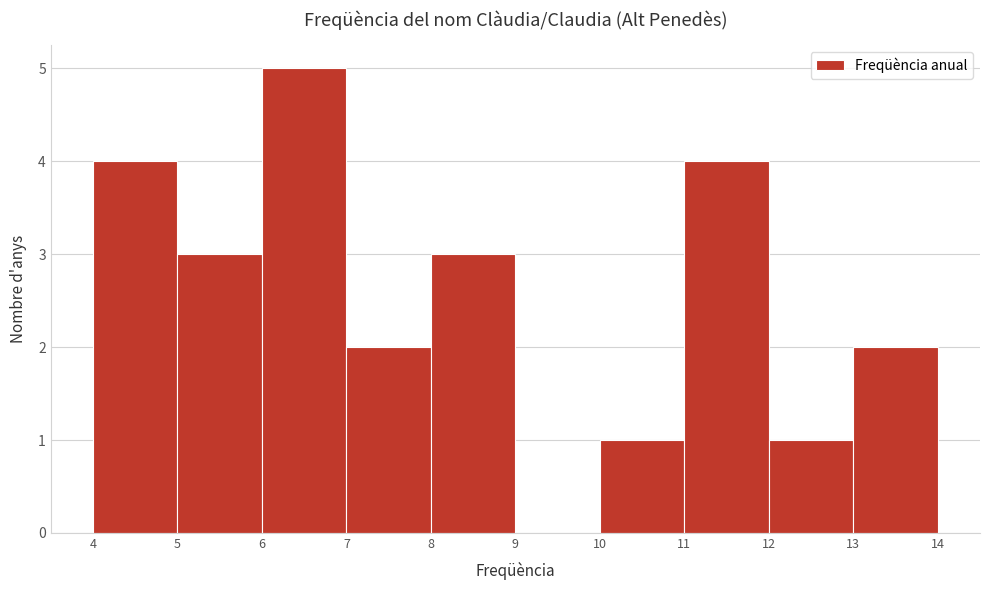

Reading left to right, list every bar in this chart as the range it spans on the x-axis followed by its height. The values are not printed on the chart, so give them approximately, as read against the axis.

4 to 5: 4
5 to 6: 3
6 to 7: 5
7 to 8: 2
8 to 9: 3
9 to 10: 0
10 to 11: 1
11 to 12: 4
12 to 13: 1
13 to 14: 2